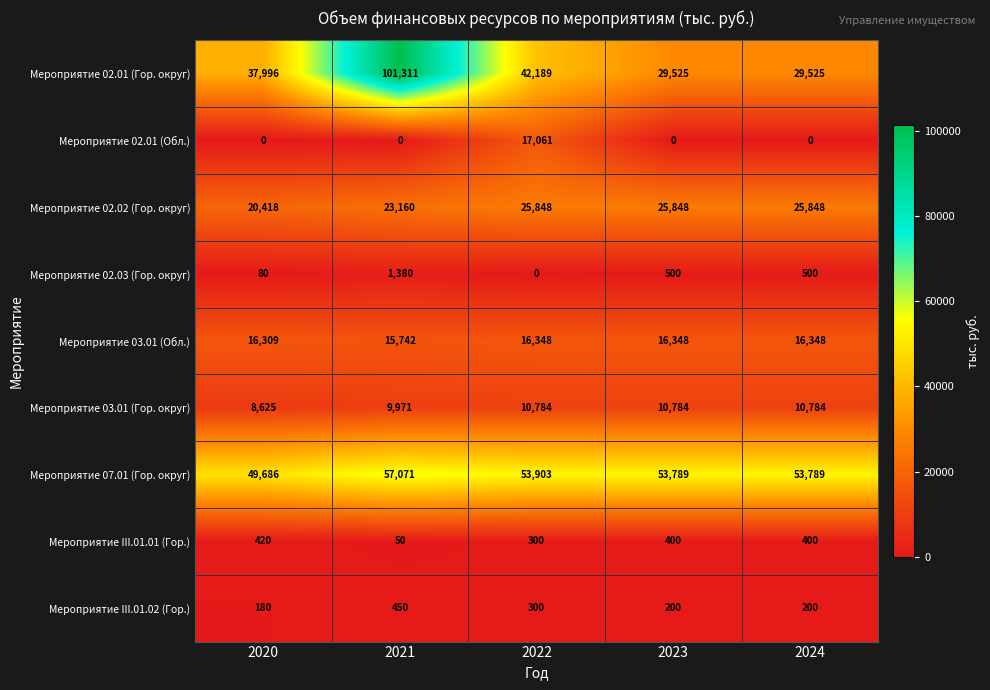

What is the difference between the highest and lowest values at 2020?

49686